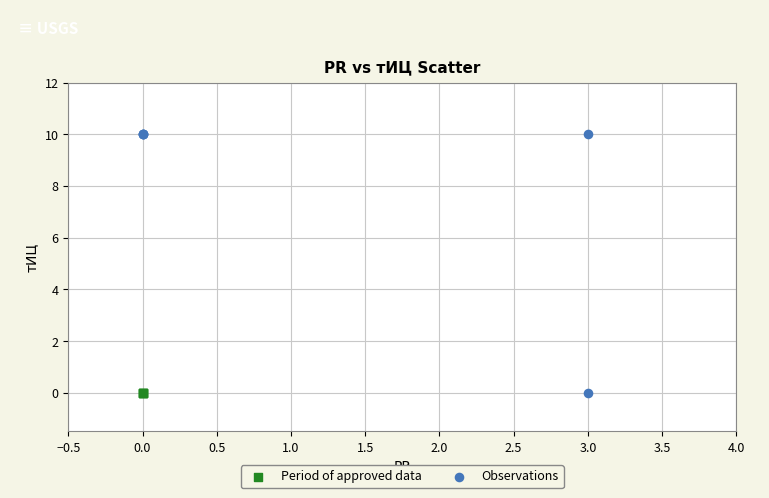

Which series reaches the maximum Y coordinate?

Observations